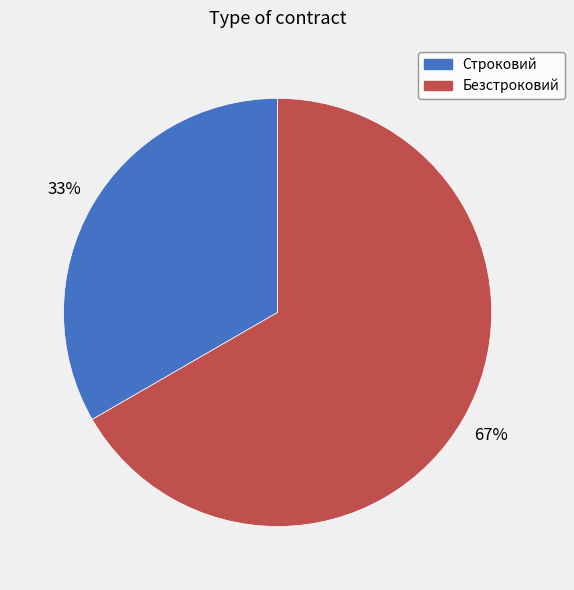

Which has a higher value, Безстроковий or Строковий?

Безстроковий